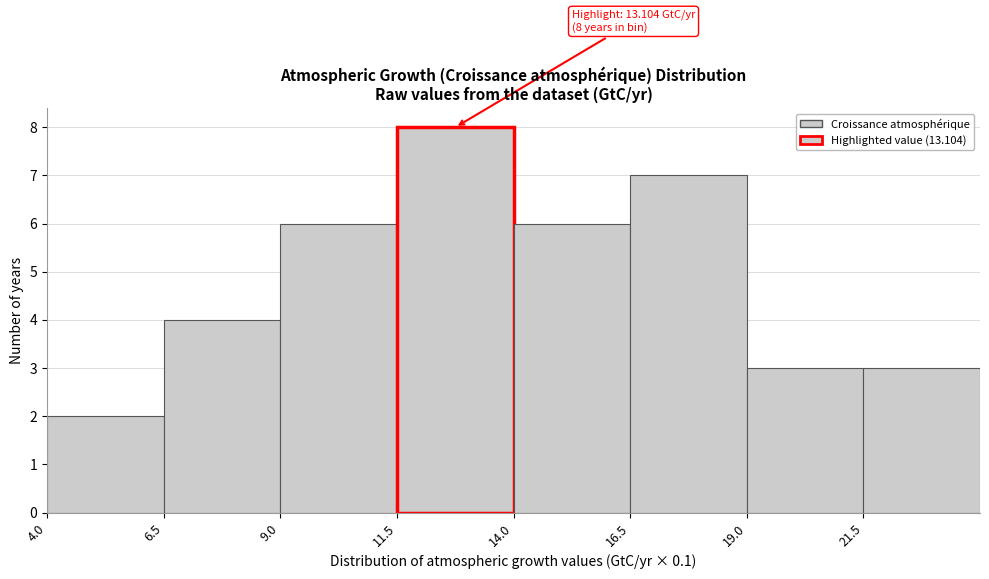

Over which range of the x-axis is the bar tallest?

11.5 to 14.0